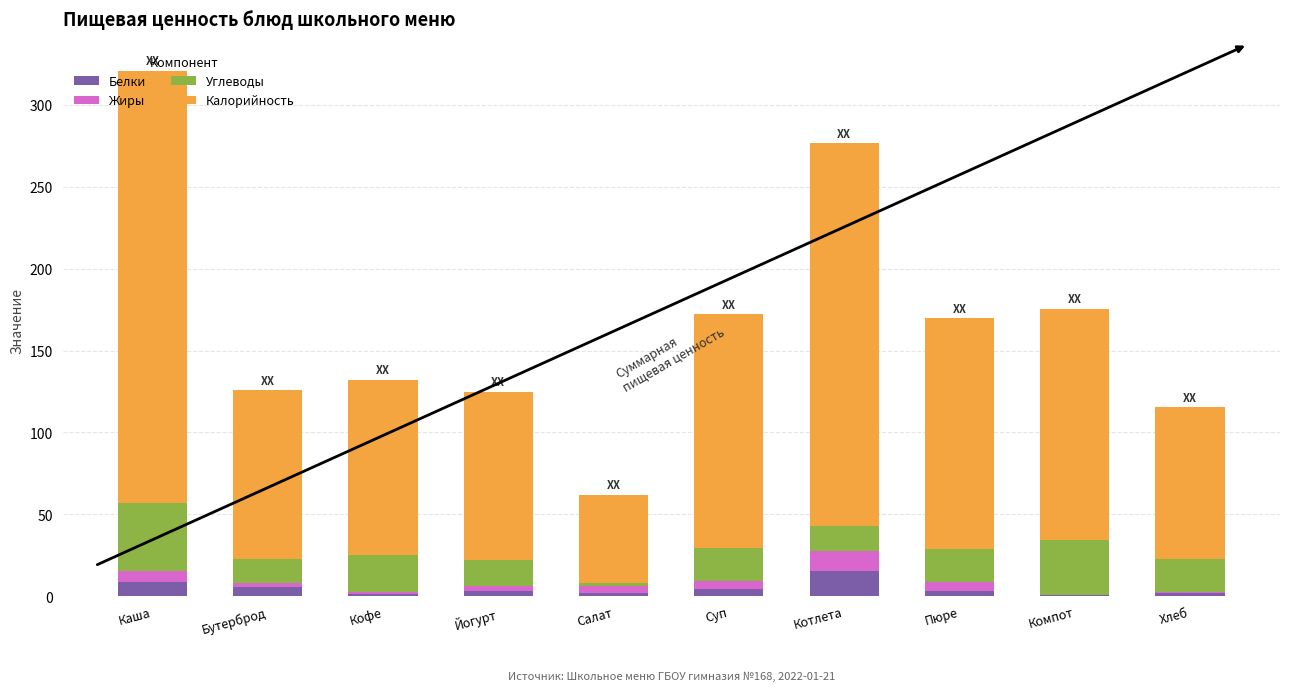

At which category is the sum across all series the highest?

Каша